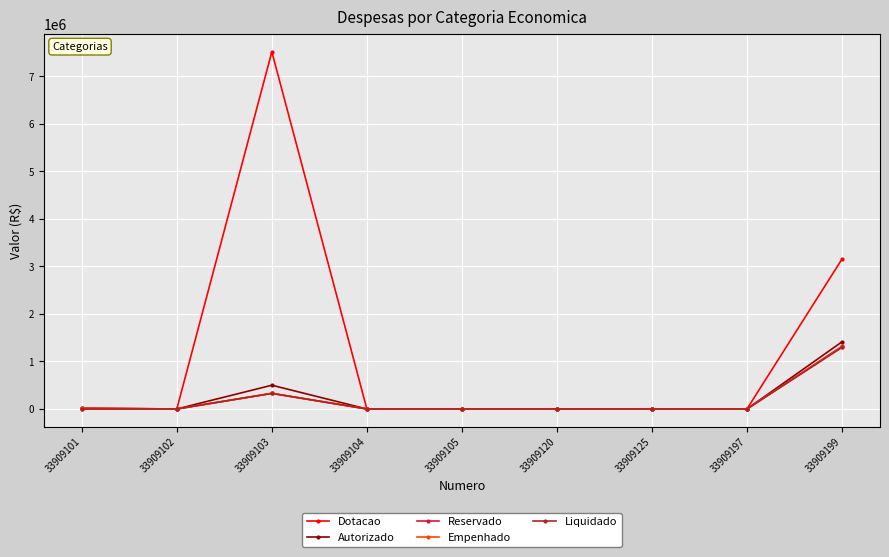

At how many categories does at least one series exceed 7407850?

1